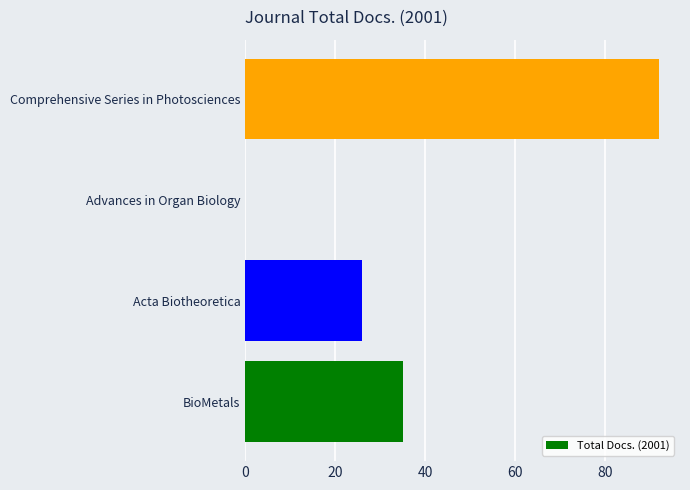

Are the bars horizontal?

Yes